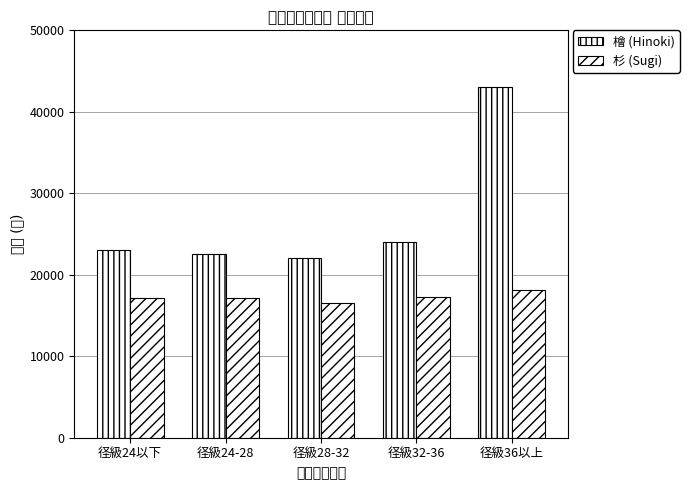

What position from the right is 径級28-32?

3